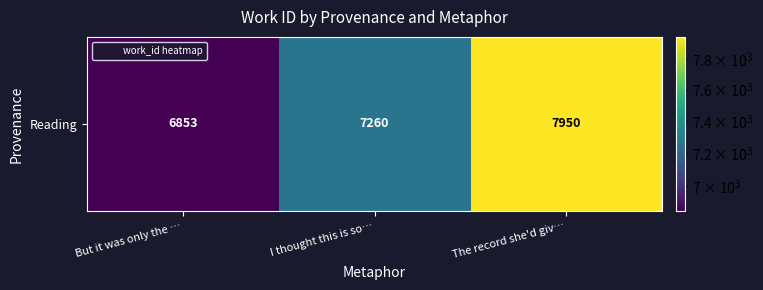

Is it true that the value at The record she'd giv… is 7950?

True